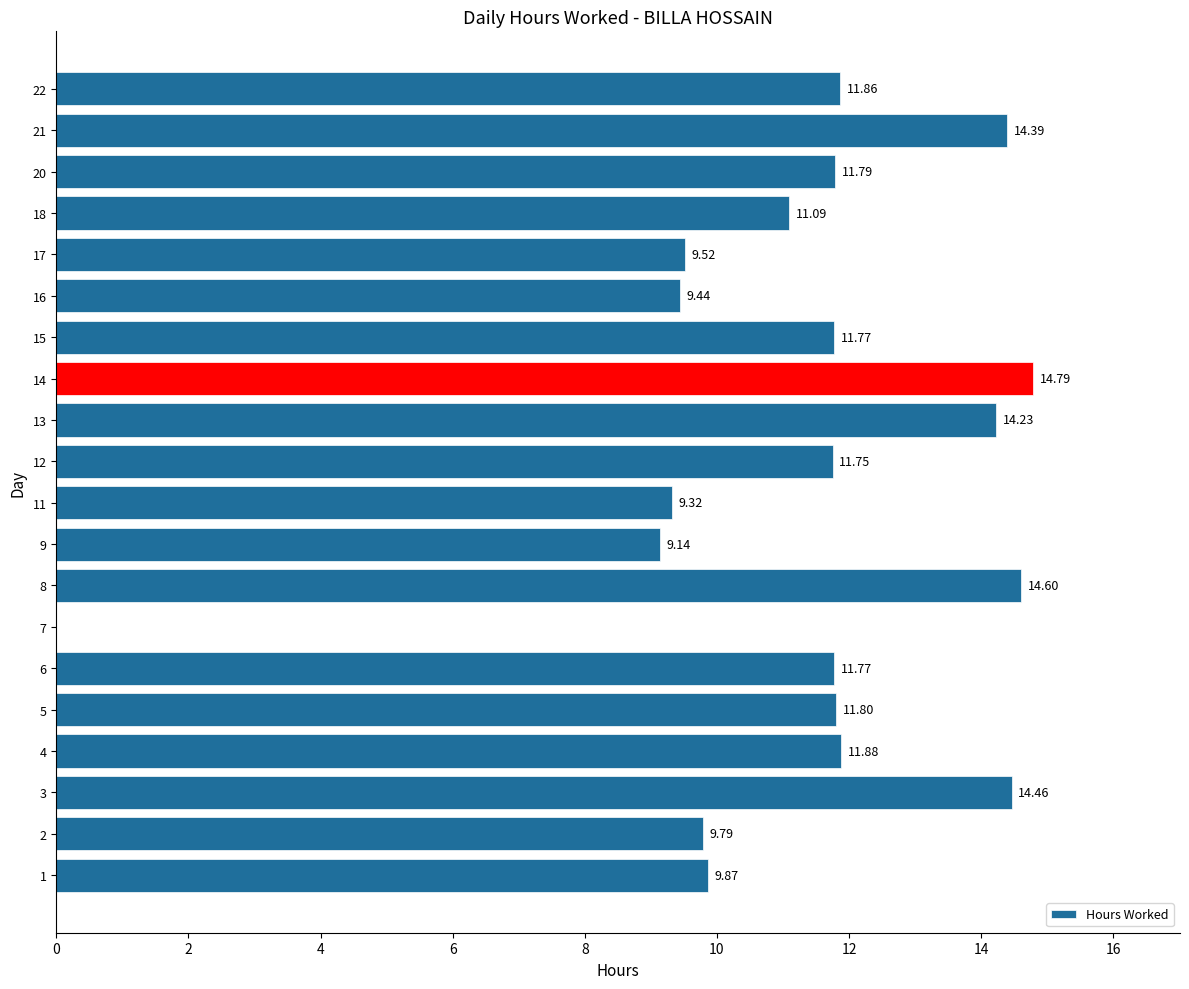

What is the sum of the values at 20 and 8?

26.4